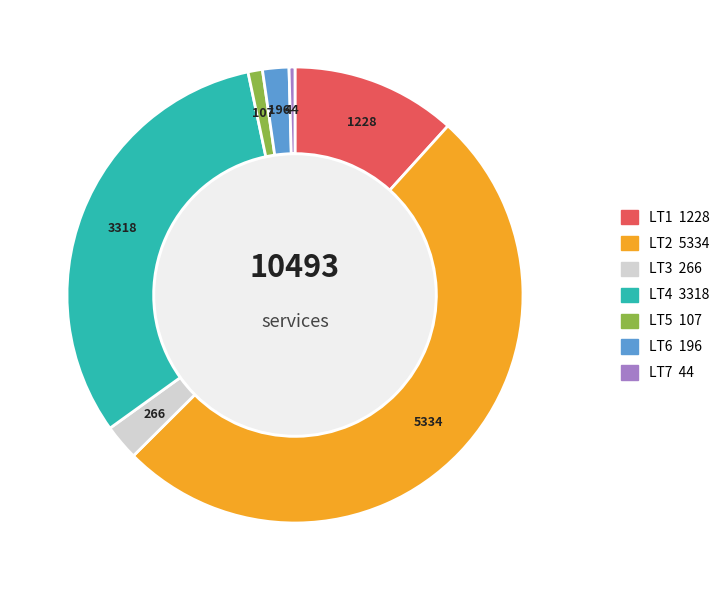

Is there a majority slice in this chart?

Yes